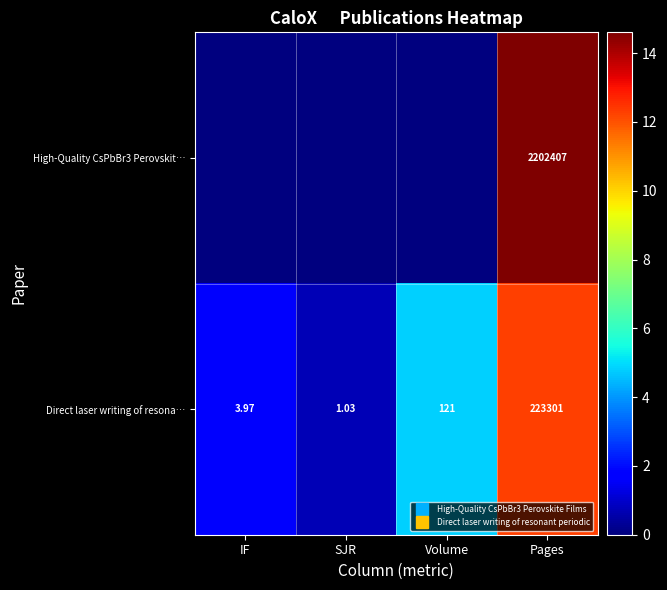

True or false: High-Quality CsPbBr3 Perovskit… has a value of 0.0 at Volume.

True